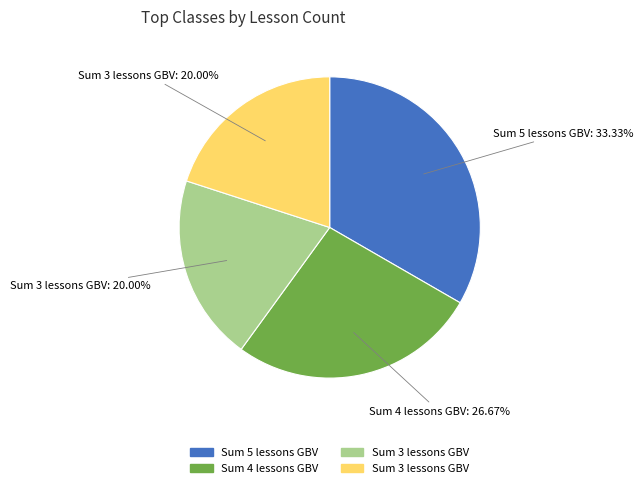

Is there any slice that represents more than half of the pie?

No